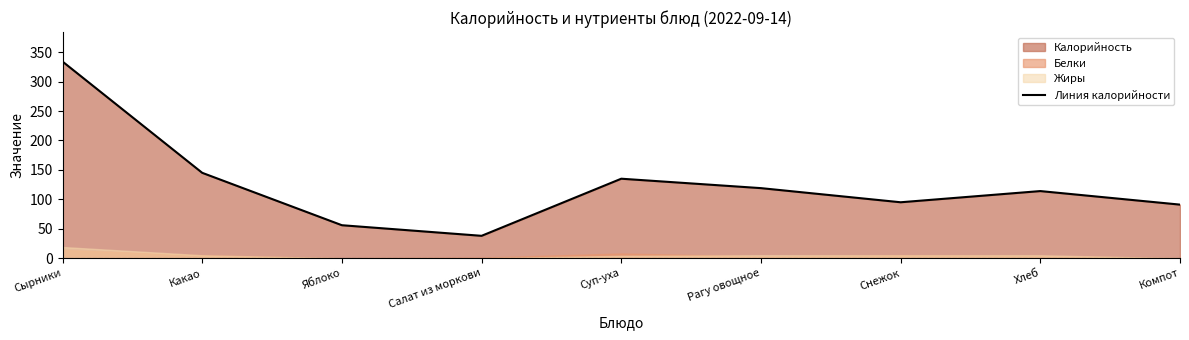

What is the change in value from Салат из моркови to Снежок?

+57